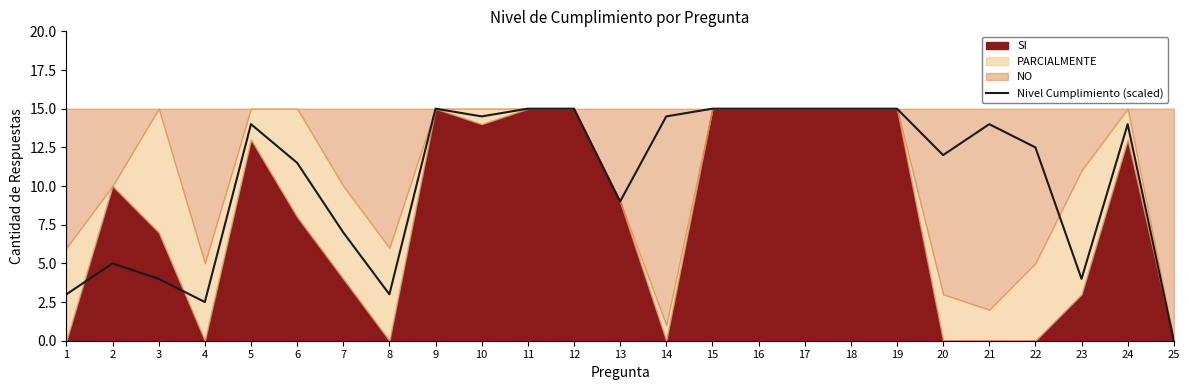

What is the value of the 13th point from the left?

9.0